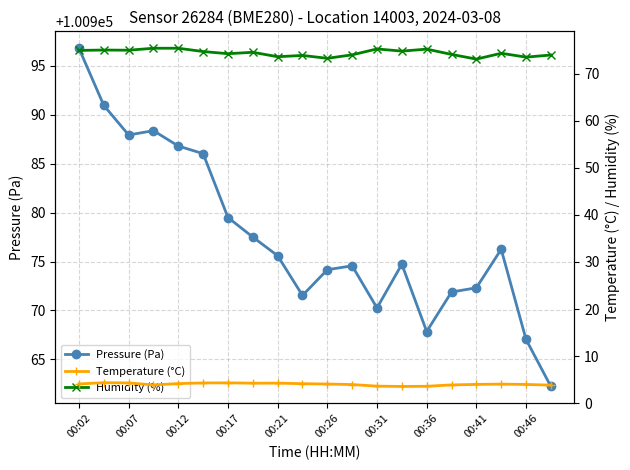

The value of Pressure (Pa) at 00:07 is 144095.8. True or false?

False